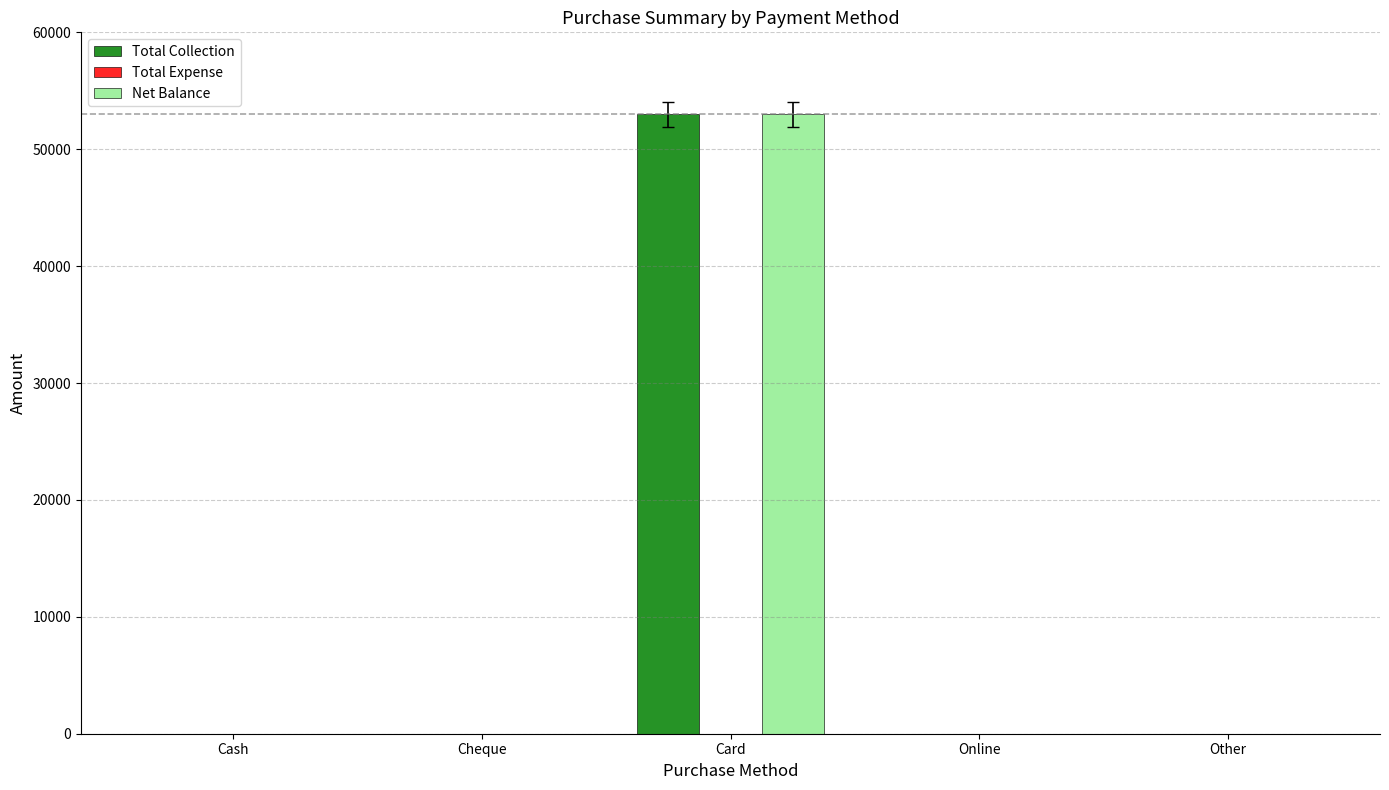

Does the chart contain stacked bars?

No